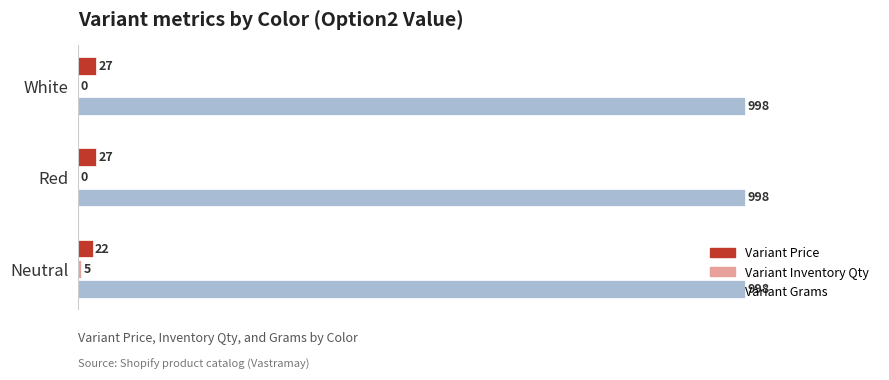

What is the sum of the Variant Grams values at Neutral and Red?

1996